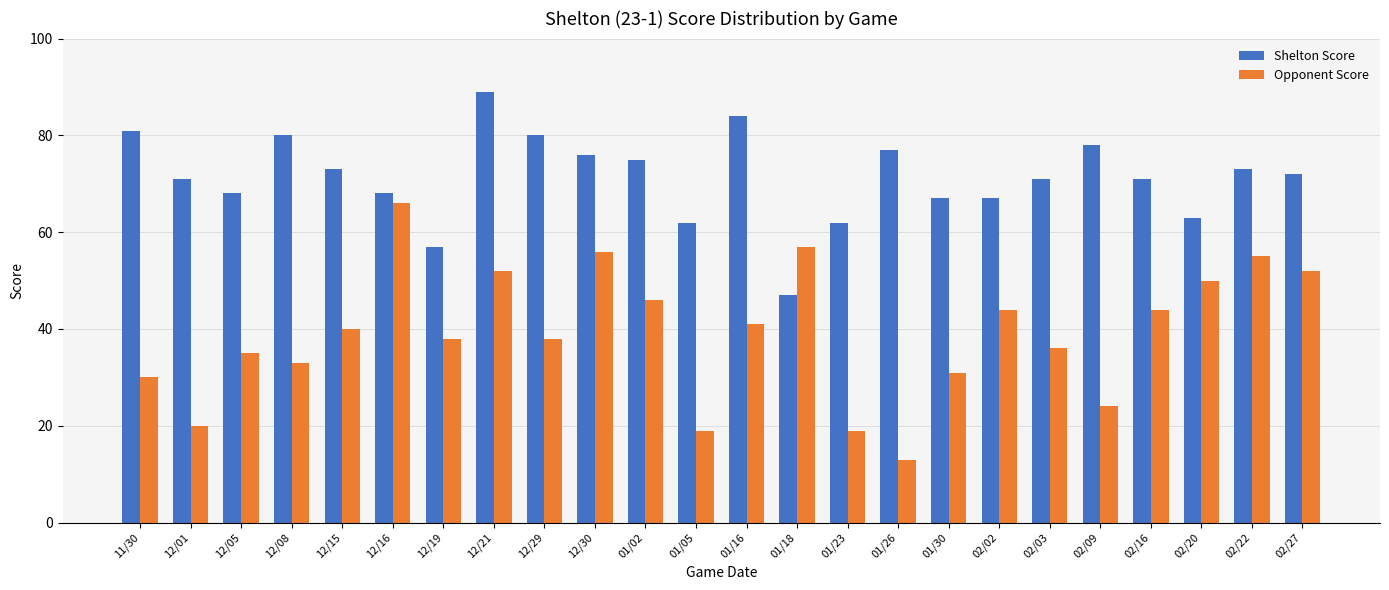

How many categories are shown in the chart?

24